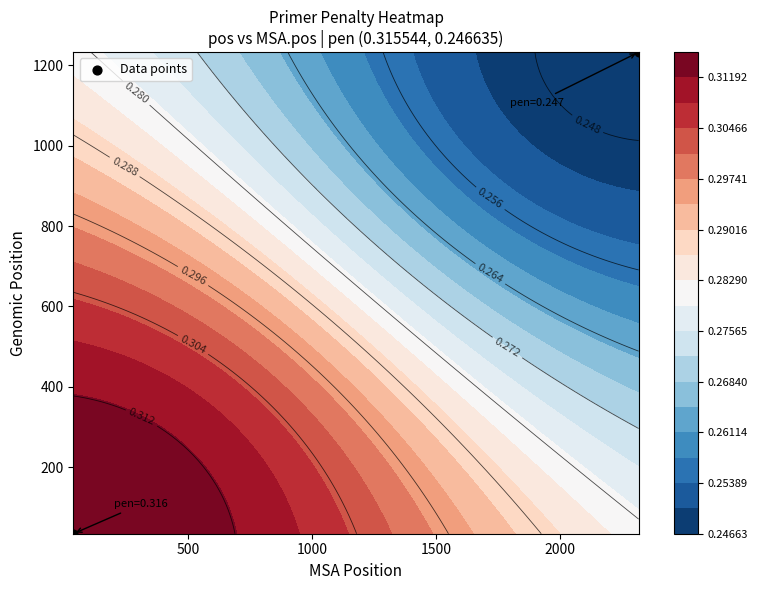

Count the values in the range 34 to 1233.

2